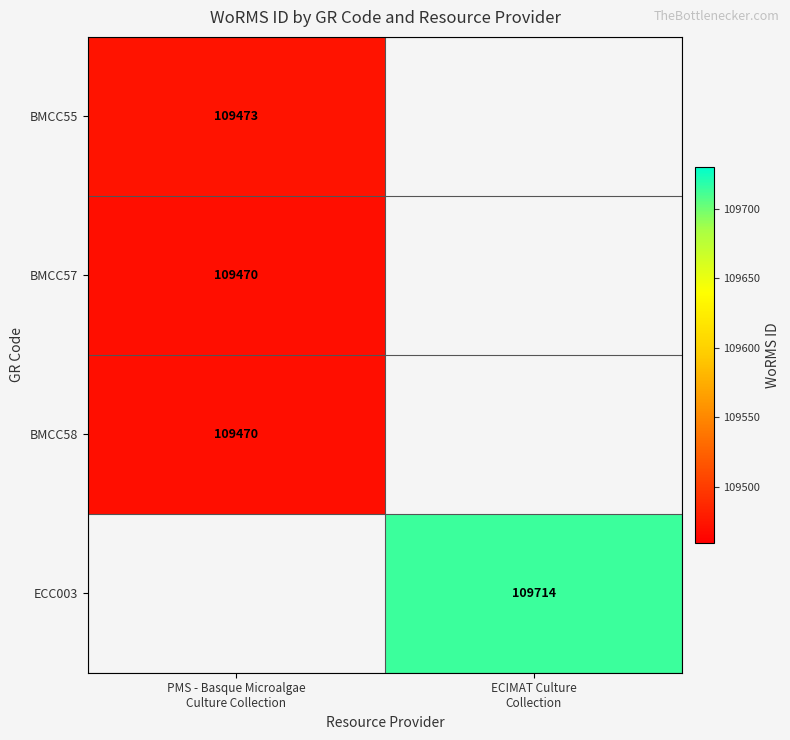

True or false: BMCC57 has a value of 74907.6 at PMS - Basque Microalgae Culture Collection.

False